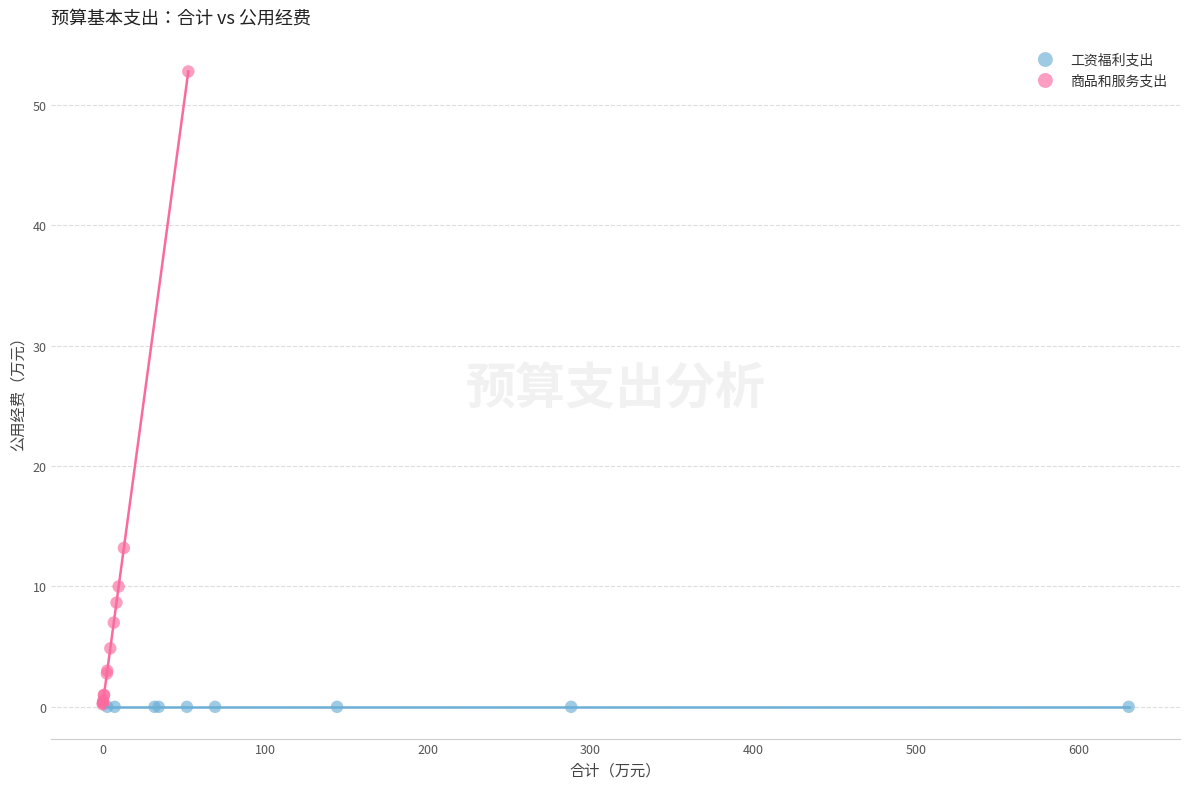

Which series reaches the maximum Y coordinate?

商品和服务支出